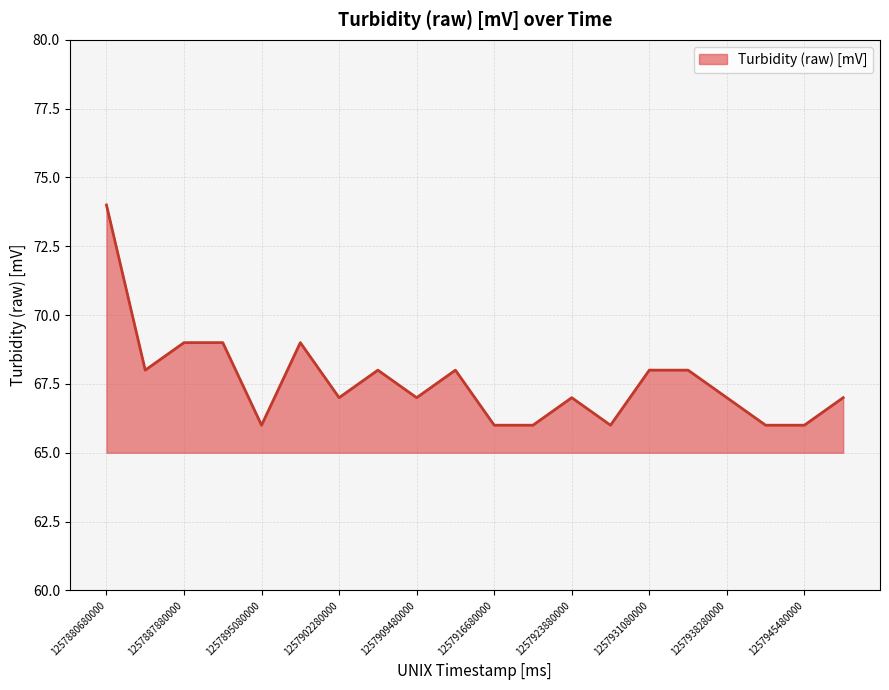

Reading left to right, what are all the values shown in this chart?

74	68	69	69	66	69	67	68	67	68	66	66	67	66	68	68	67	66	66	67